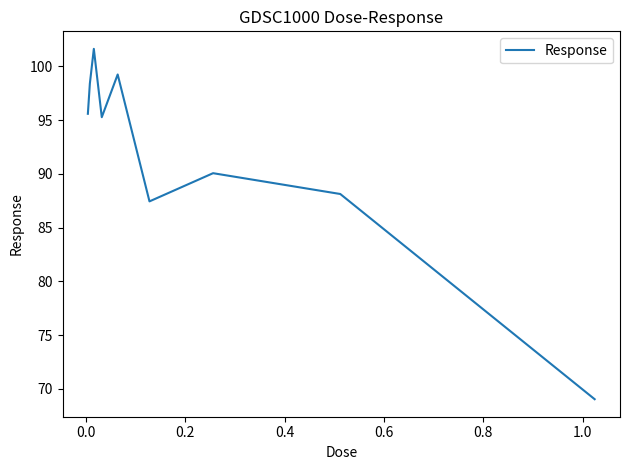

What is the greatest value displayed?

101.6